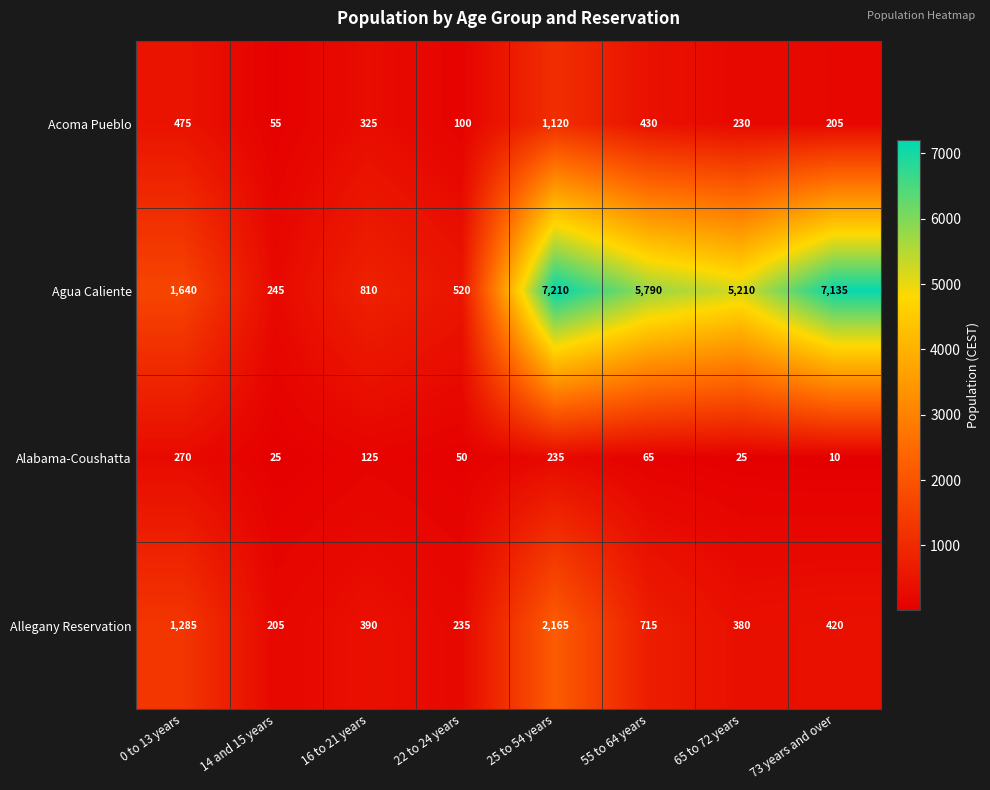

What is the total value across all series at 16 to 21 years?

1650